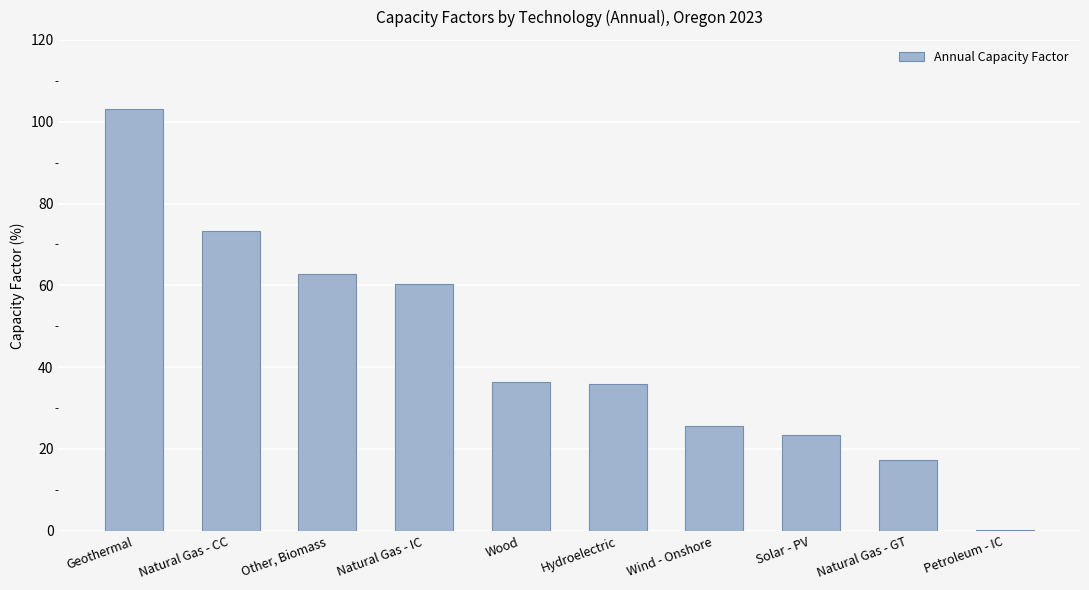

What is the change in value from Other, Biomass to Natural Gas - GT?

-45.3